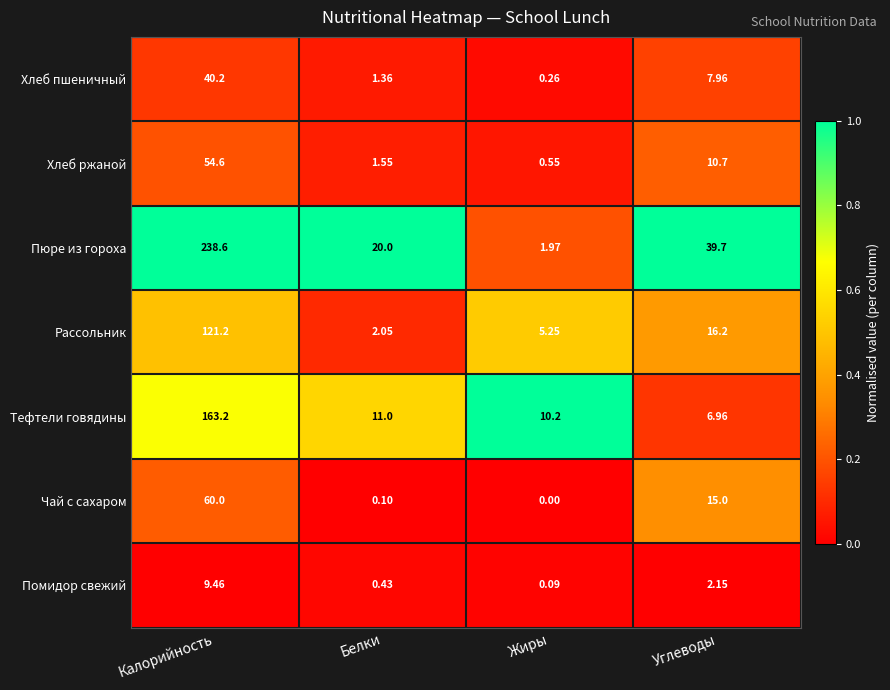

At which category is the sum across all series the highest?

Калорийность